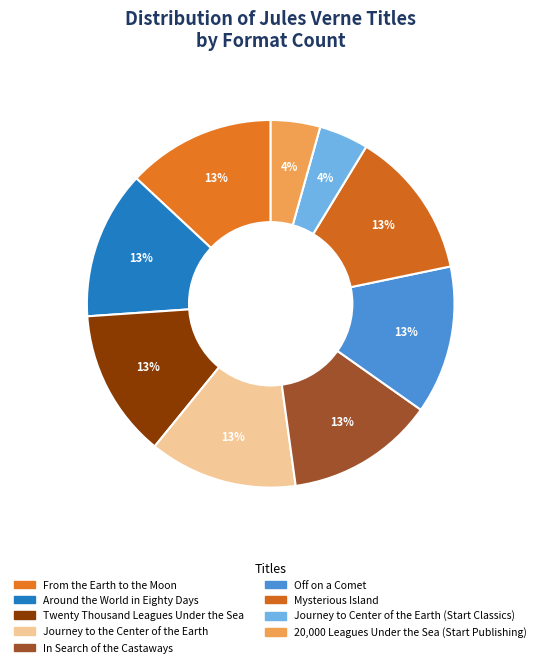

To the nearest percent, what is the difference between the largest and smallest slice percentages?

9%